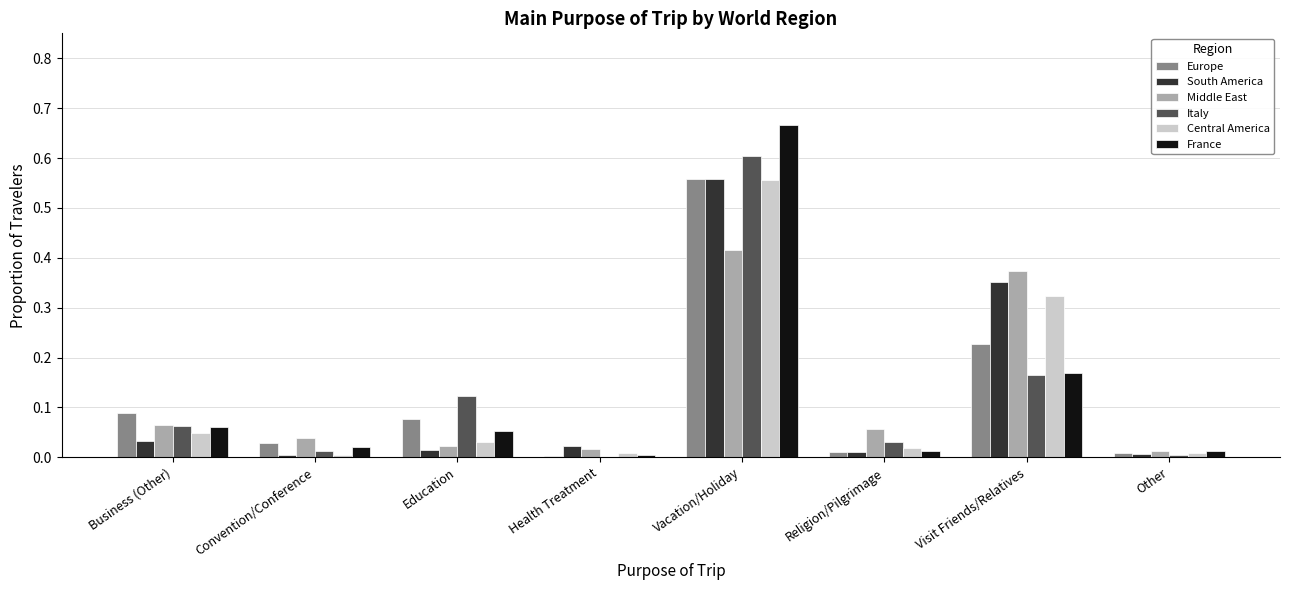

Is the value of Central America at Other greater than the value of Italy at Religion/Pilgrimage?

No